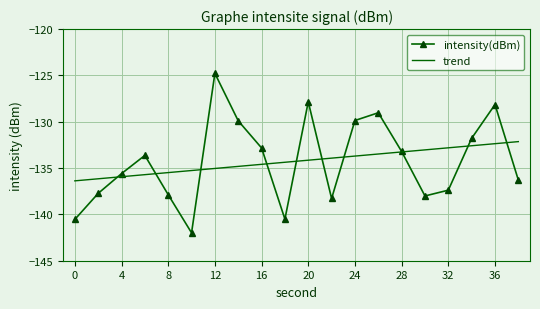

Which series has the largest range (max minus min)?

intensity(dBm)